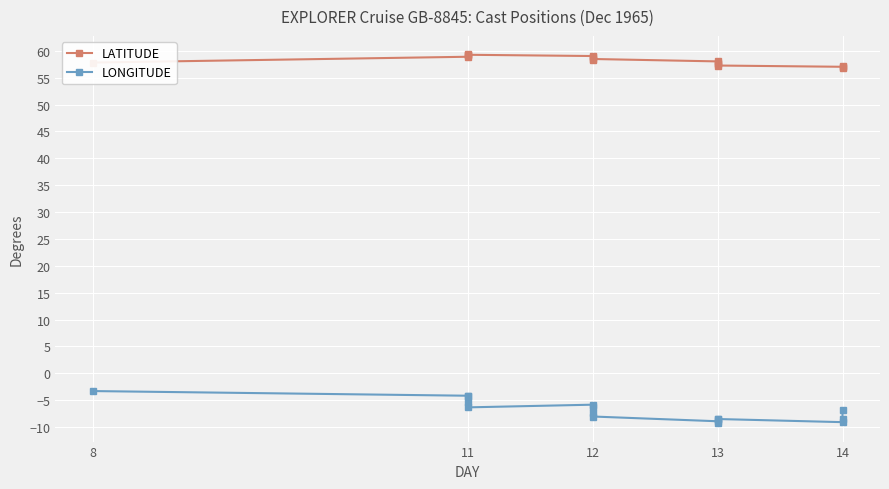

True or false: LONGITUDE and LATITUDE cross at least once.

False